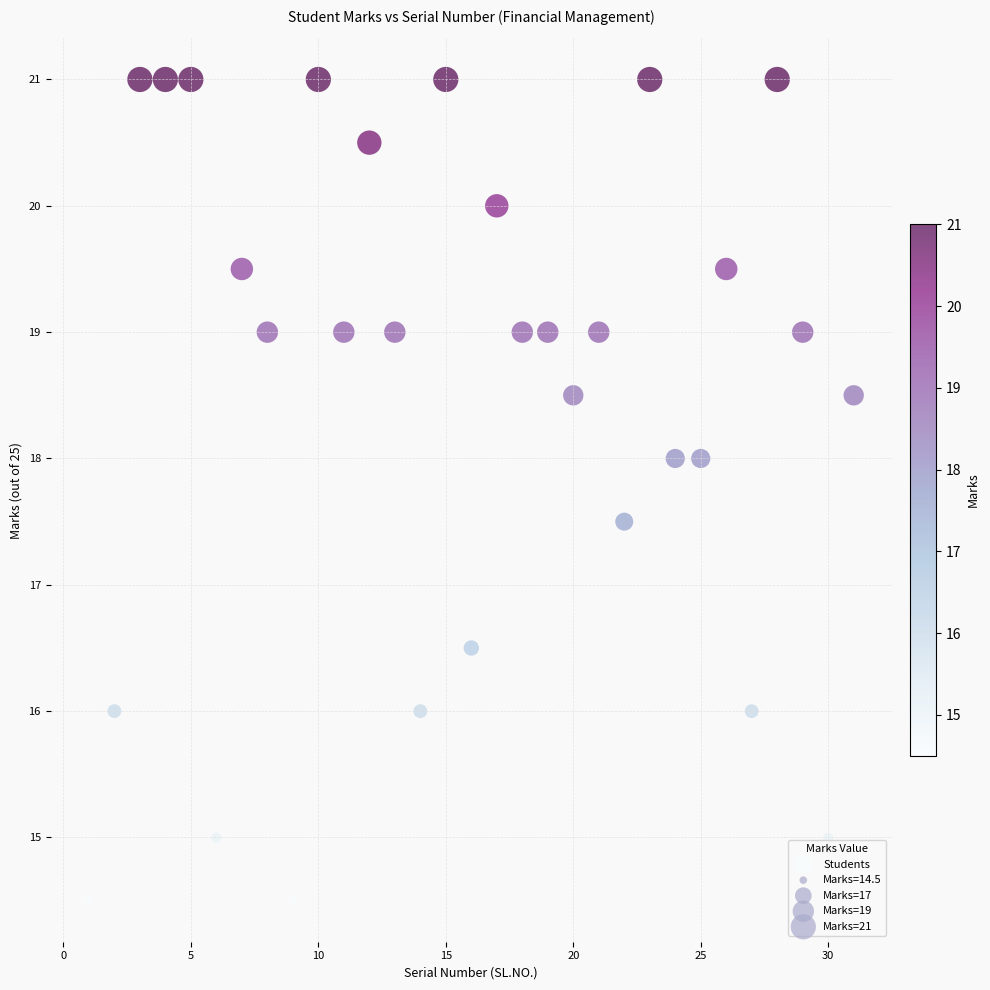

What is the range of Y values (max minus min)?

6.5